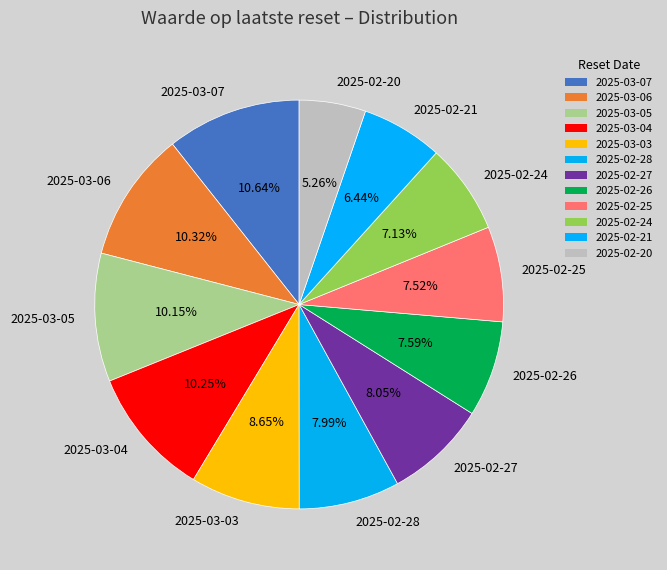

Is there a majority slice in this chart?

No